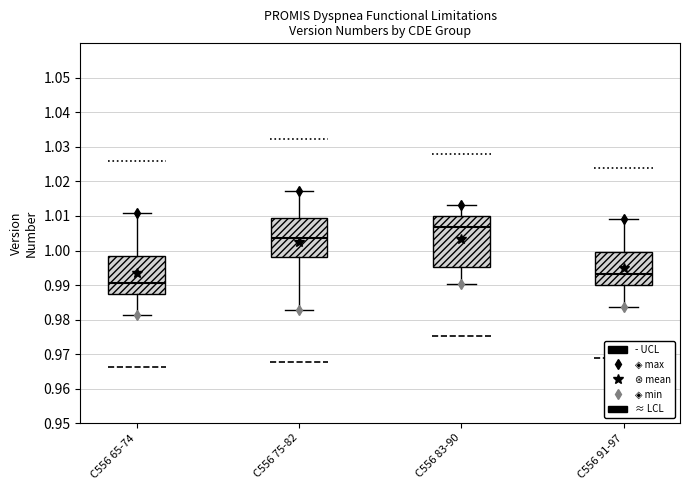

Comparing the boxes themselves (not the whiskers), which one is the tallest?

C556 83-90